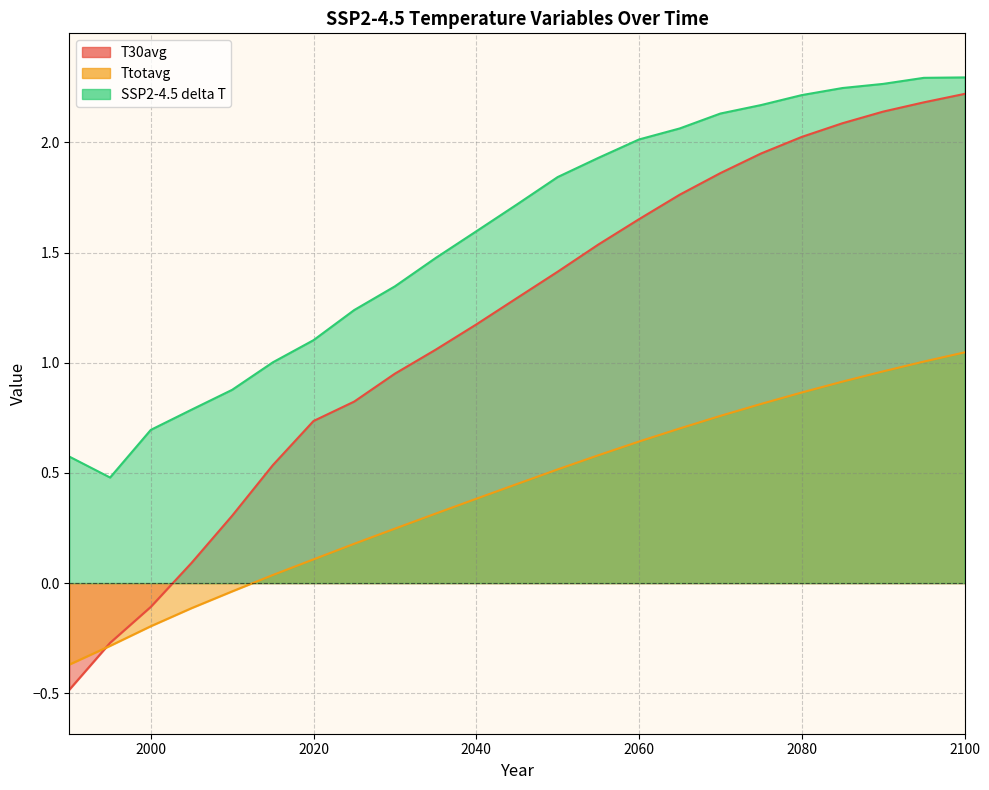

Reading left to right, extract all data points from this chart.

T30avg: -0.5	-0.3	-0.1	0.1	0.3	0.5	0.7	0.8	1.0	1.1	1.2	1.3	1.4	1.5	1.7	1.8	1.9	1.9	2.0	2.1	2.1	2.2	2.2
Ttotavg: -0.4	-0.3	-0.2	-0.1	-0.0	0.0	0.1	0.2	0.2	0.3	0.4	0.4	0.5	0.6	0.6	0.7	0.8	0.8	0.9	0.9	1.0	1.0	1.0
SSP2-4.5 delta T: 0.6	0.5	0.7	0.8	0.9	1.0	1.1	1.2	1.3	1.5	1.6	1.7	1.8	1.9	2.0	2.1	2.1	2.2	2.2	2.2	2.3	2.3	2.3